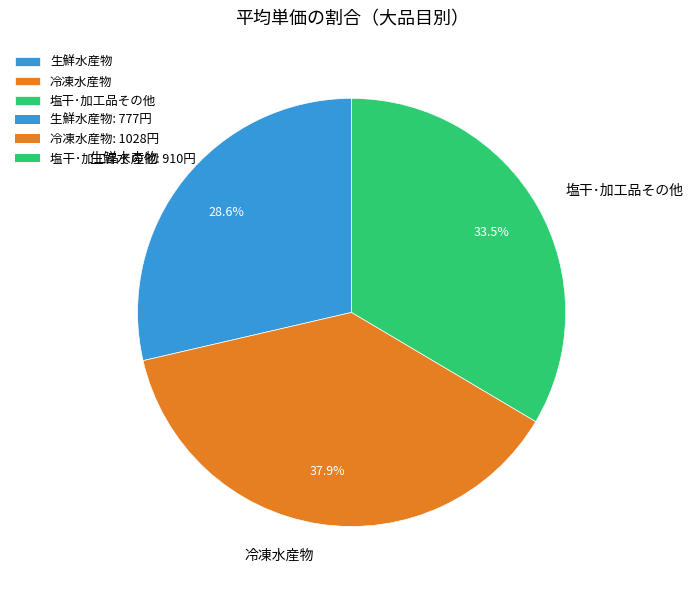

Does 冷凍水産物 represent more than half of the total?

No